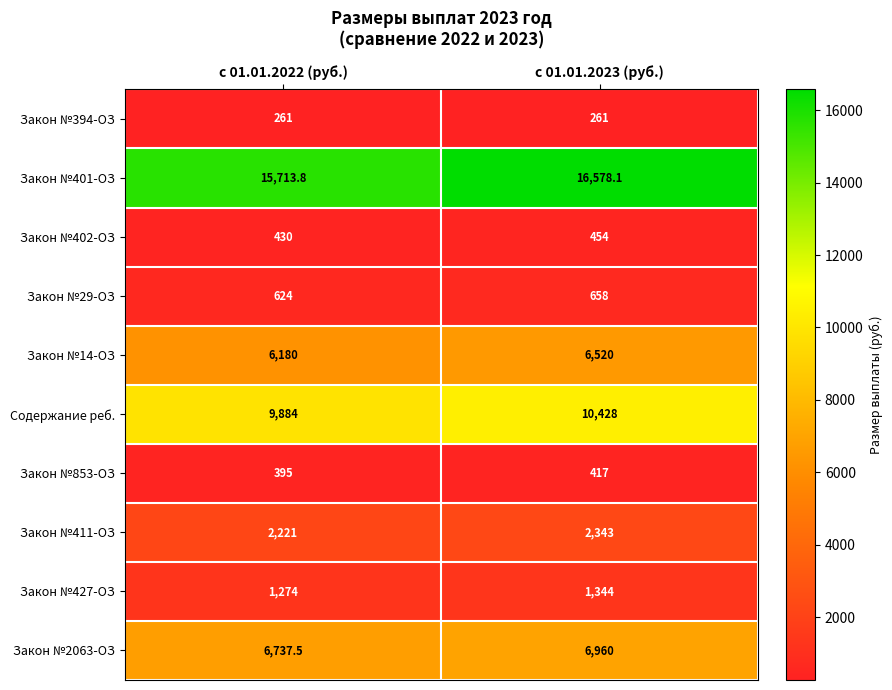

At с 01.01.2022 (руб.), list the series in order from largest to smallest.

Закон №401-ОЗ, Содержание реб., Закон №2063-ОЗ, Закон №14-ОЗ, Закон №411-ОЗ, Закон №427-ОЗ, Закон №29-ОЗ, Закон №402-ОЗ, Закон №853-ОЗ, Закон №394-ОЗ